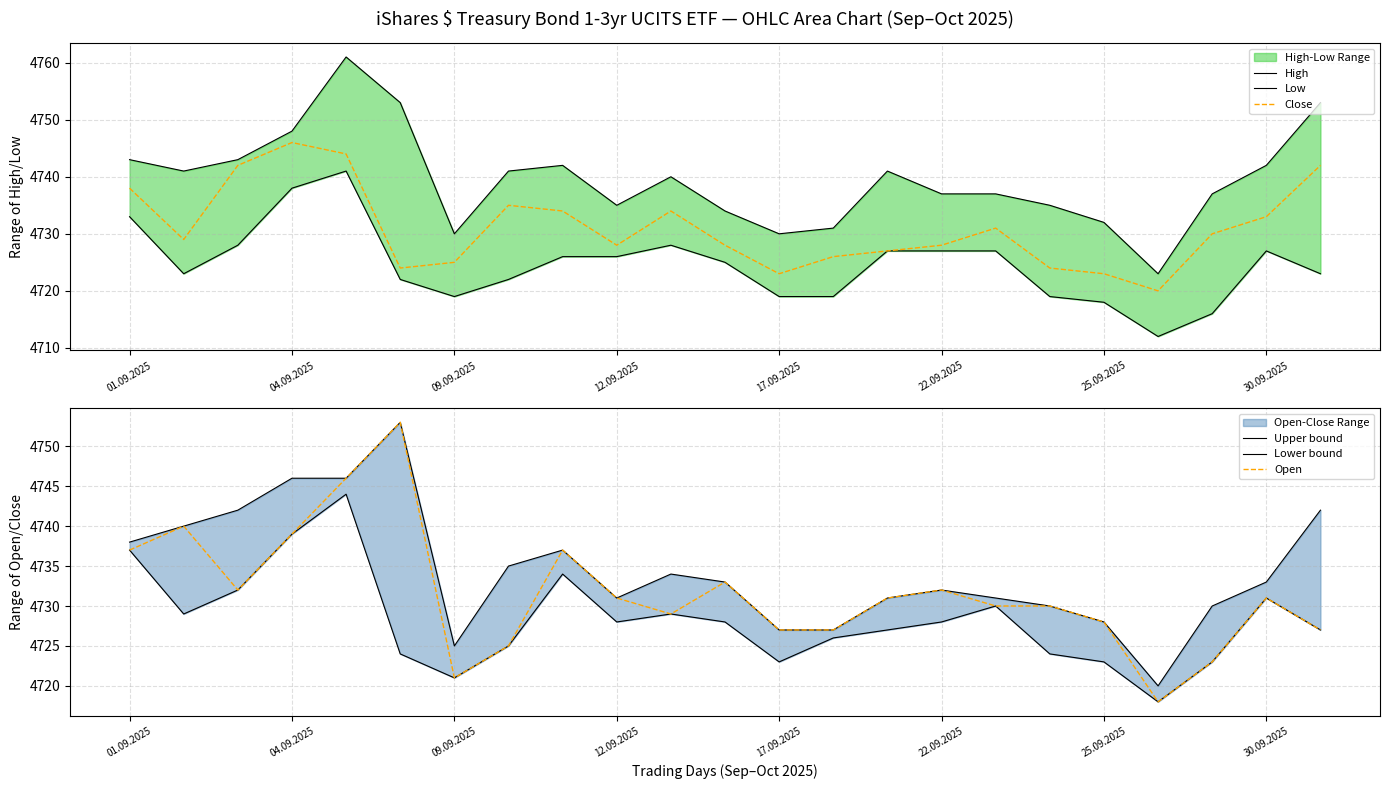

True or false: Lower bound has a value of 4724 at 17.

True